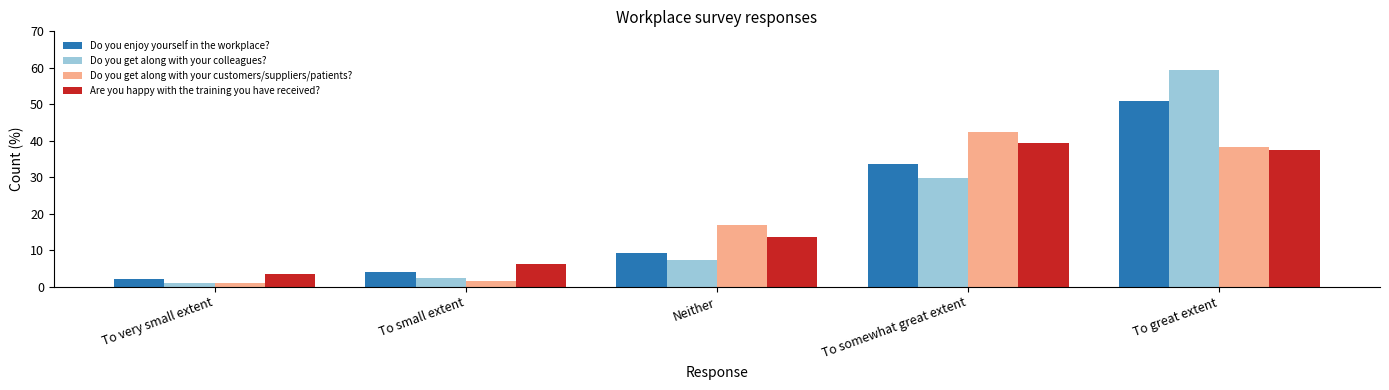

Rank the series at To somewhat great extent from highest to lowest value.

Do you get along with your customers/suppliers/patients?, Are you happy with the training you have received?, Do you enjoy yourself in the workplace?, Do you get along with your colleagues?